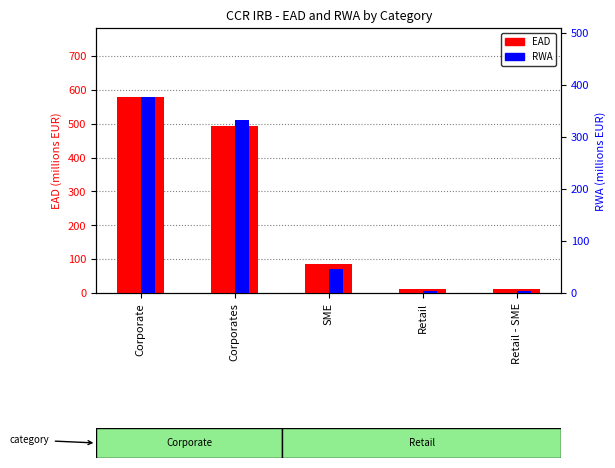

Read the EAD value at Corporates.

492.9